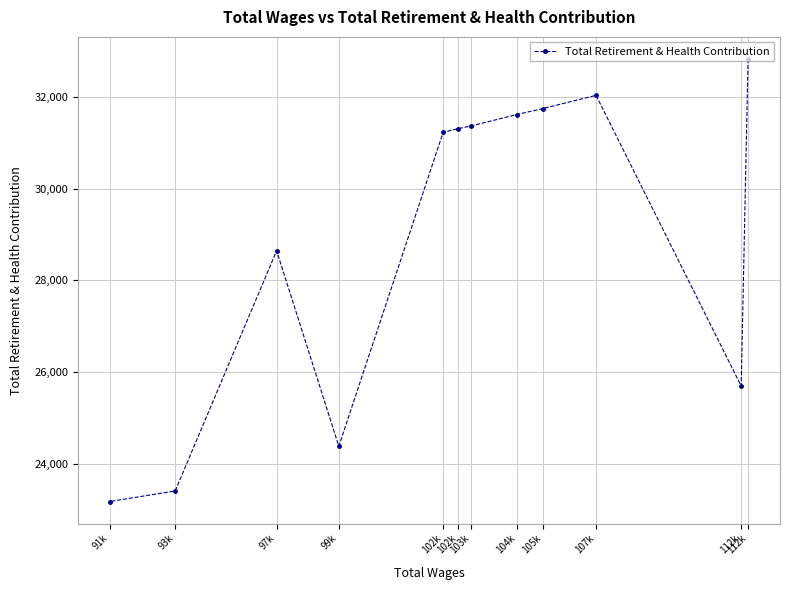

What is the difference between the second highest and minimum values?

8869